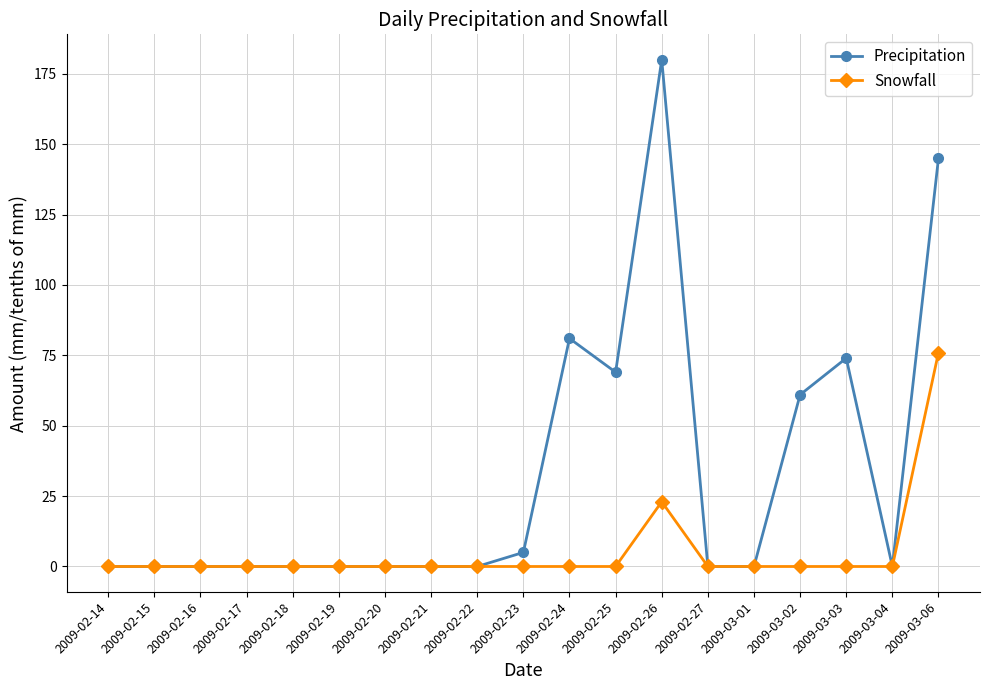

Which series has the widest spread of values?

Precipitation